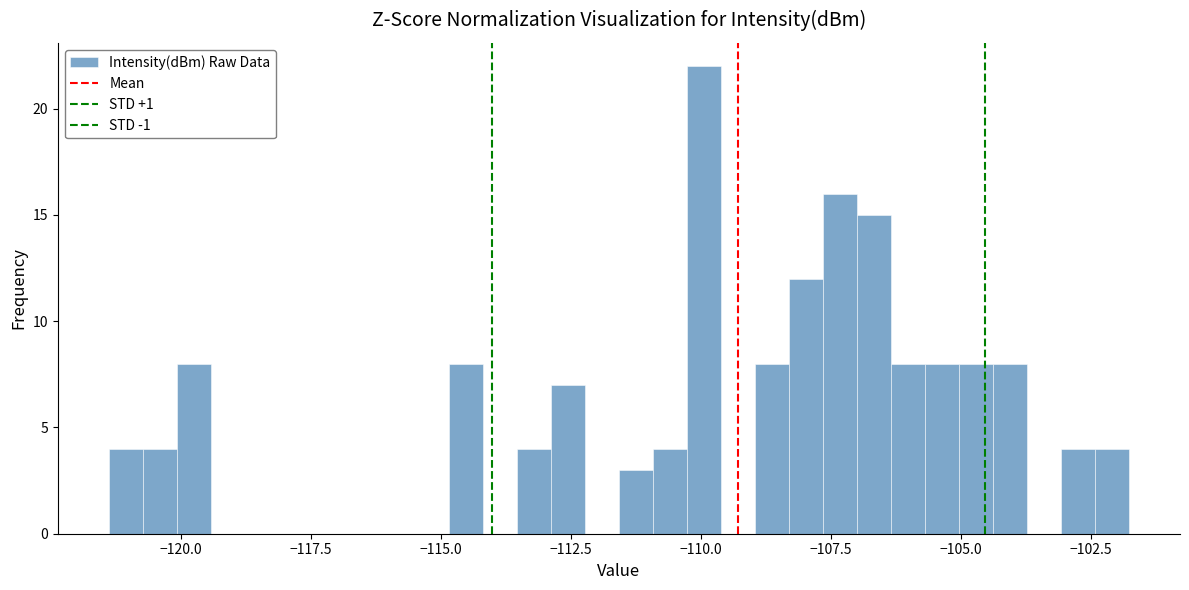

Read against the x-axis, roughly where is the centre of the tallest bar?

-110.0